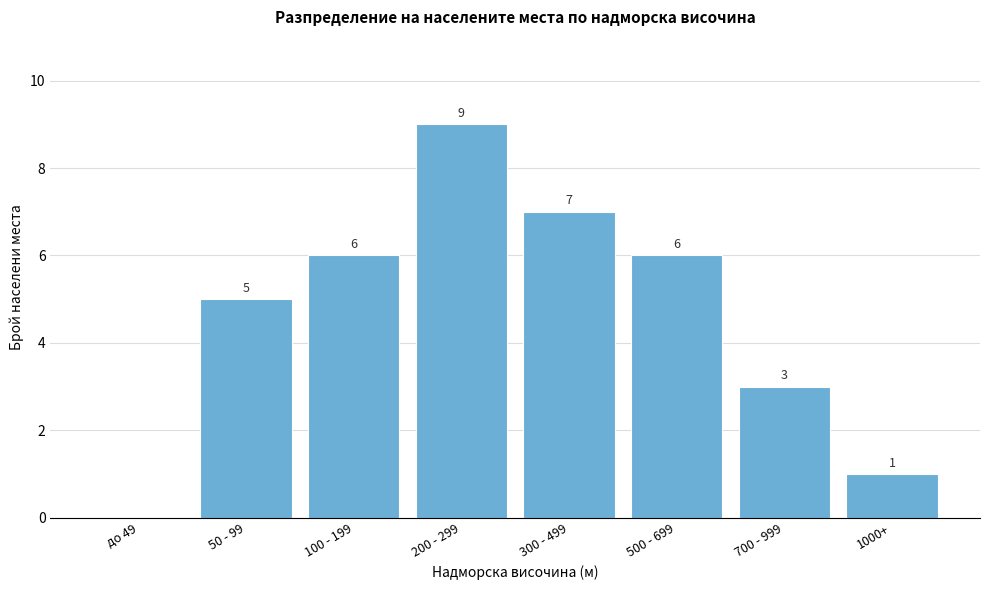

Reading left to right, list all the values displayed in this chart.

до 49=0	50 - 99=5	100 - 199=6	200 - 299=9	300 - 499=7	500 - 699=6	700 - 999=3	1000+=1